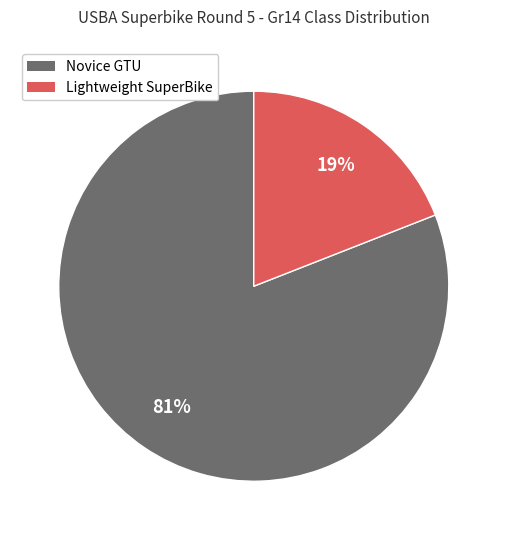

To the nearest percent, what is the difference between the Lightweight SuperBike and Novice GTU slice percentages?

62%